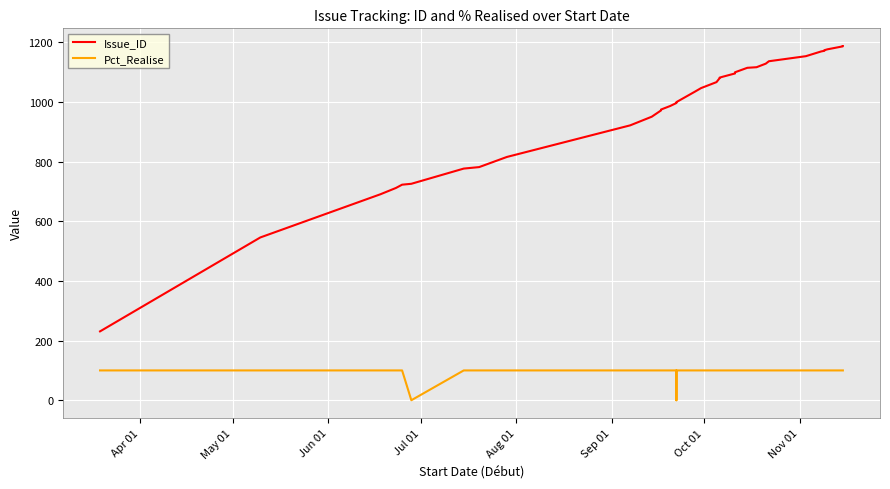

What is the average value of the Issue_ID series?

978